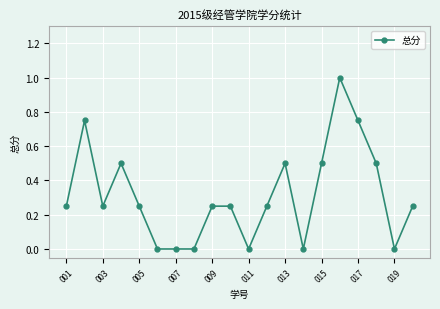

What is the average value?

0.3